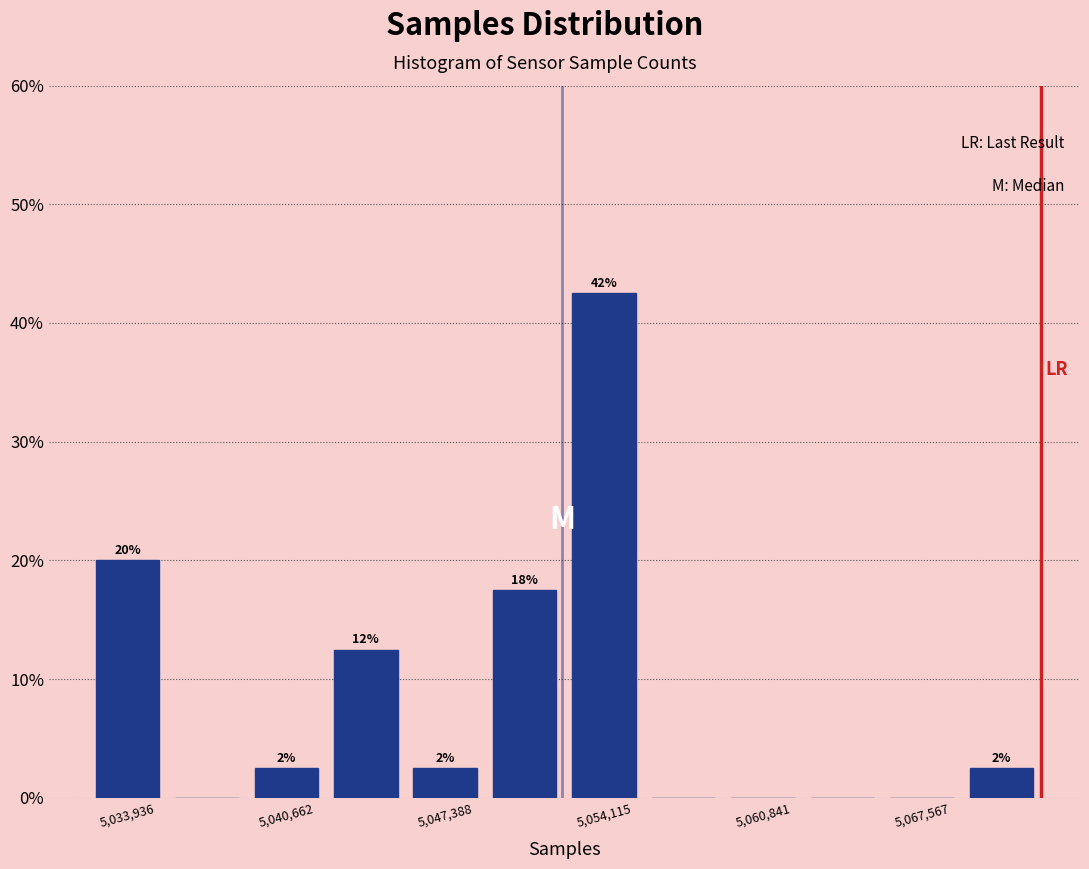

Around what value on the x-axis is the tallest bar? Give the approximate position of its centre, as read against the axis.

5054000